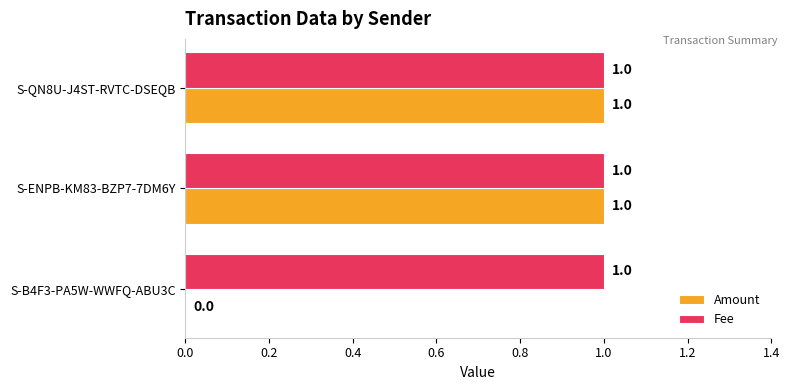

Which series has the largest total across all categories?

Fee